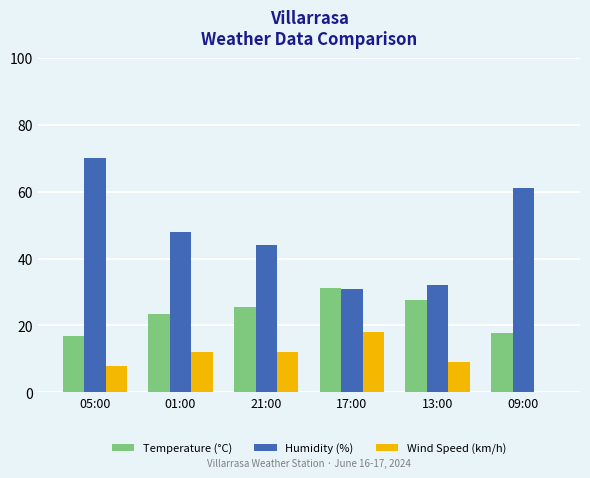

Reading left to right, what are all the values shown in this chart?

Temperature (°C): 16.9	23.5	25.4	31.1	27.6	17.7
Humidity (%): 70.0	48.0	44.0	31.0	32.0	61.0
Wind Speed (km/h): 8.0	12.0	12.0	18.0	9.0	0.0